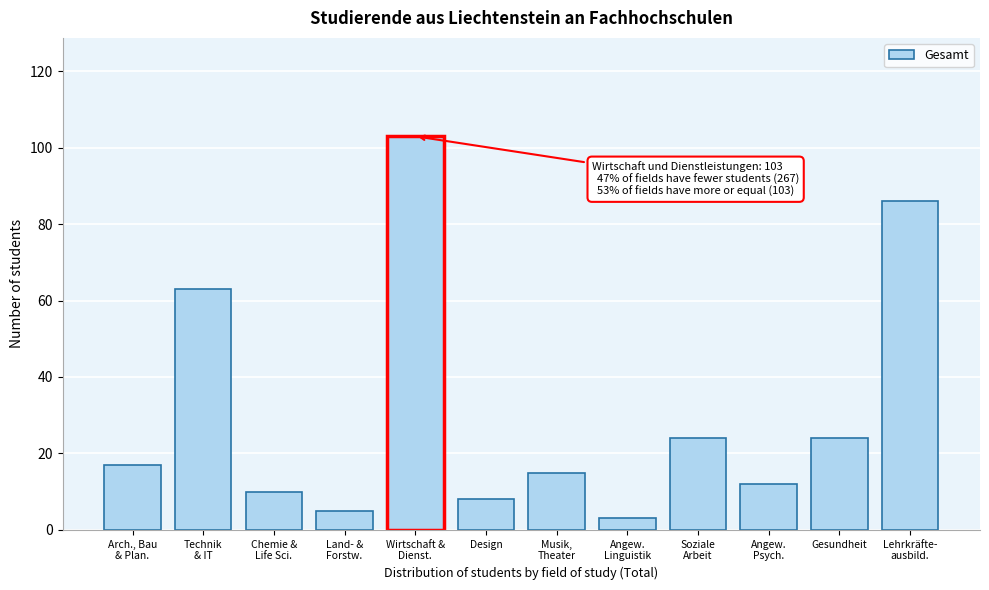

Reading left to right, extract all data points from this chart.

17	63	10	5	103	8	15	3	24	12	24	86